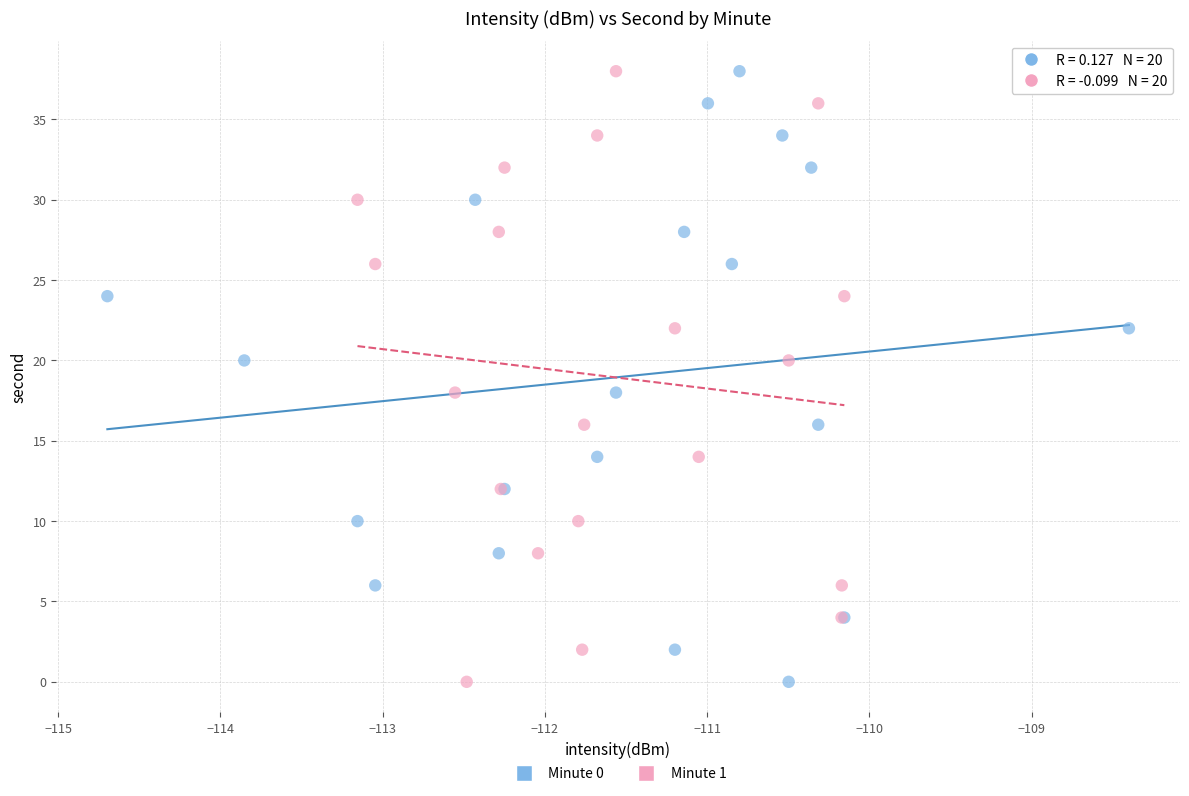

What are all the series names shown in the legend?

Minute 0, Minute 1